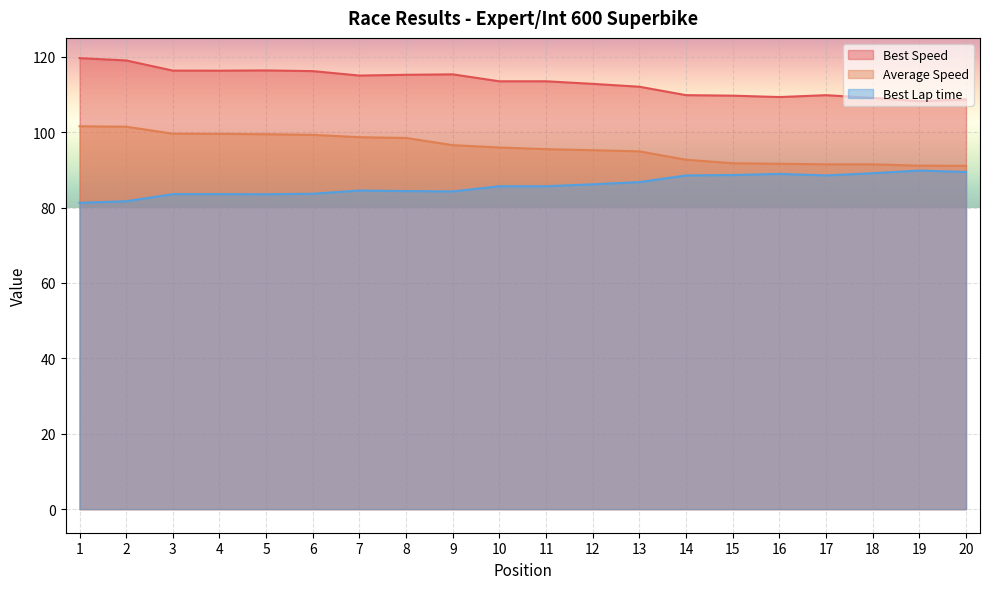

What is the value of the Best Lap time point at the 16th from the left?

88.9